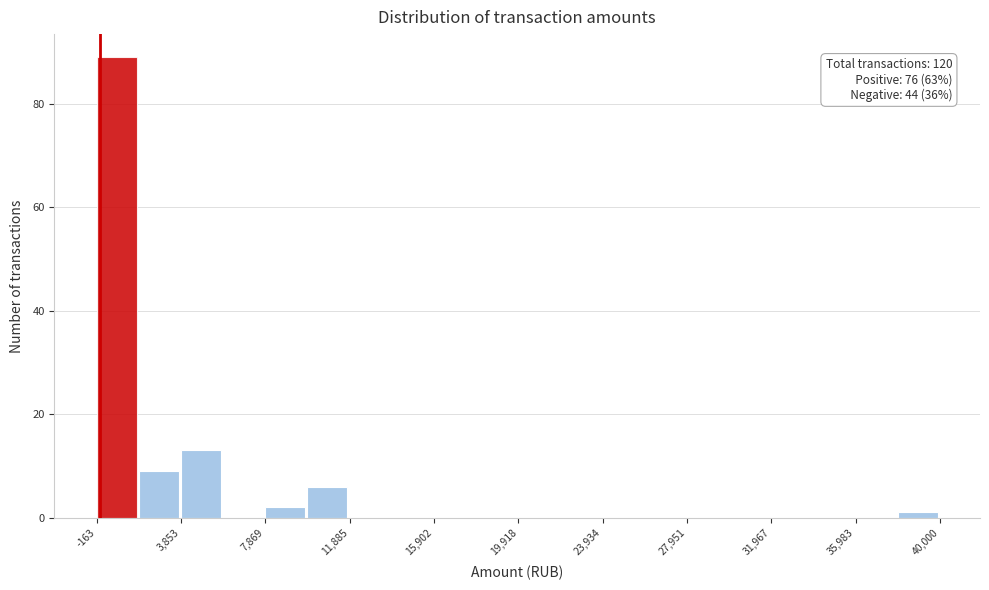

Over which range of the x-axis is the bar tallest?

0 to 2000